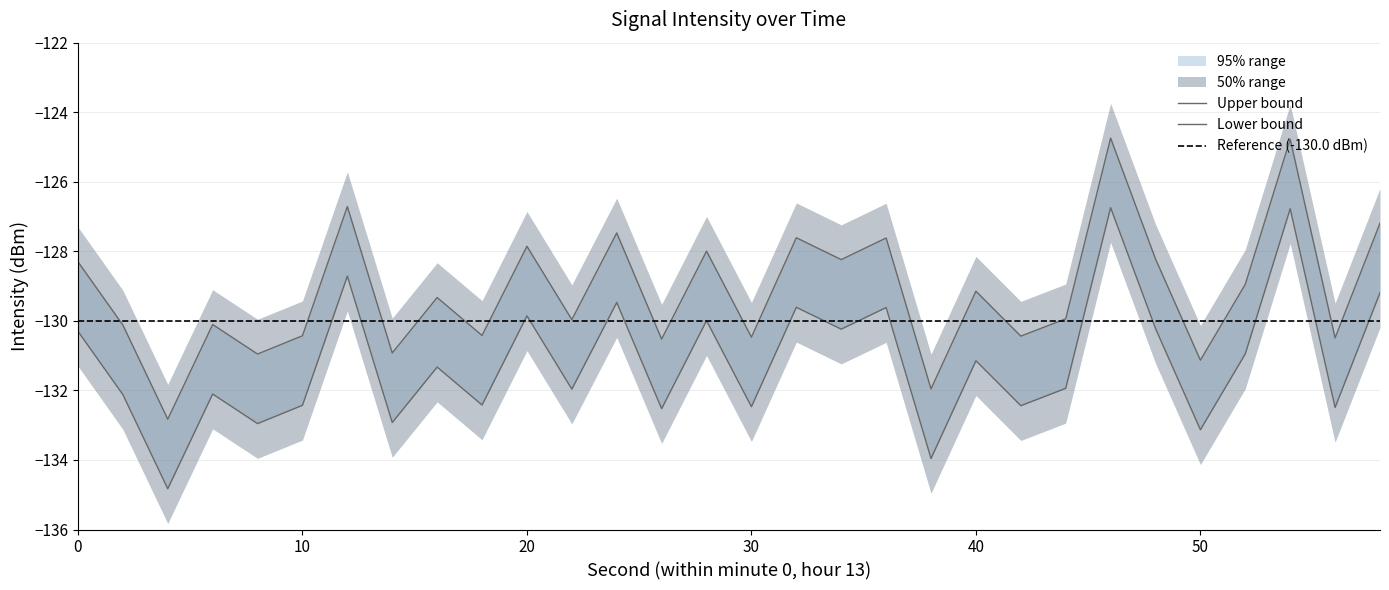

Reading left to right, transcribe all the data shown in this chart.

intensity_upper: 0=-128.3	2=-130.1	4=-132.8	6=-130.1	8=-131.0	10=-130.4	12=-126.7	14=-130.9	16=-129.3	18=-130.4	20=-127.9	22=-130.0	24=-127.5	26=-130.5	28=-128.0	30=-130.5	32=-127.6	34=-128.2	36=-127.6	38=-132.0	40=-129.1	42=-130.4	44=-129.9	46=-124.7	48=-128.2	50=-131.1	52=-128.9	54=-124.8	56=-130.5	58=-127.2
intensity_mid: 0=-130.3	2=-132.1	4=-134.8	6=-132.1	8=-133.0	10=-132.4	12=-128.7	14=-132.9	16=-131.3	18=-132.4	20=-129.9	22=-132.0	24=-129.5	26=-132.5	28=-130.0	30=-132.5	32=-129.6	34=-130.2	36=-129.6	38=-134.0	40=-131.1	42=-132.4	44=-131.9	46=-126.7	48=-130.2	50=-133.1	52=-130.9	54=-126.8	56=-132.5	58=-129.2